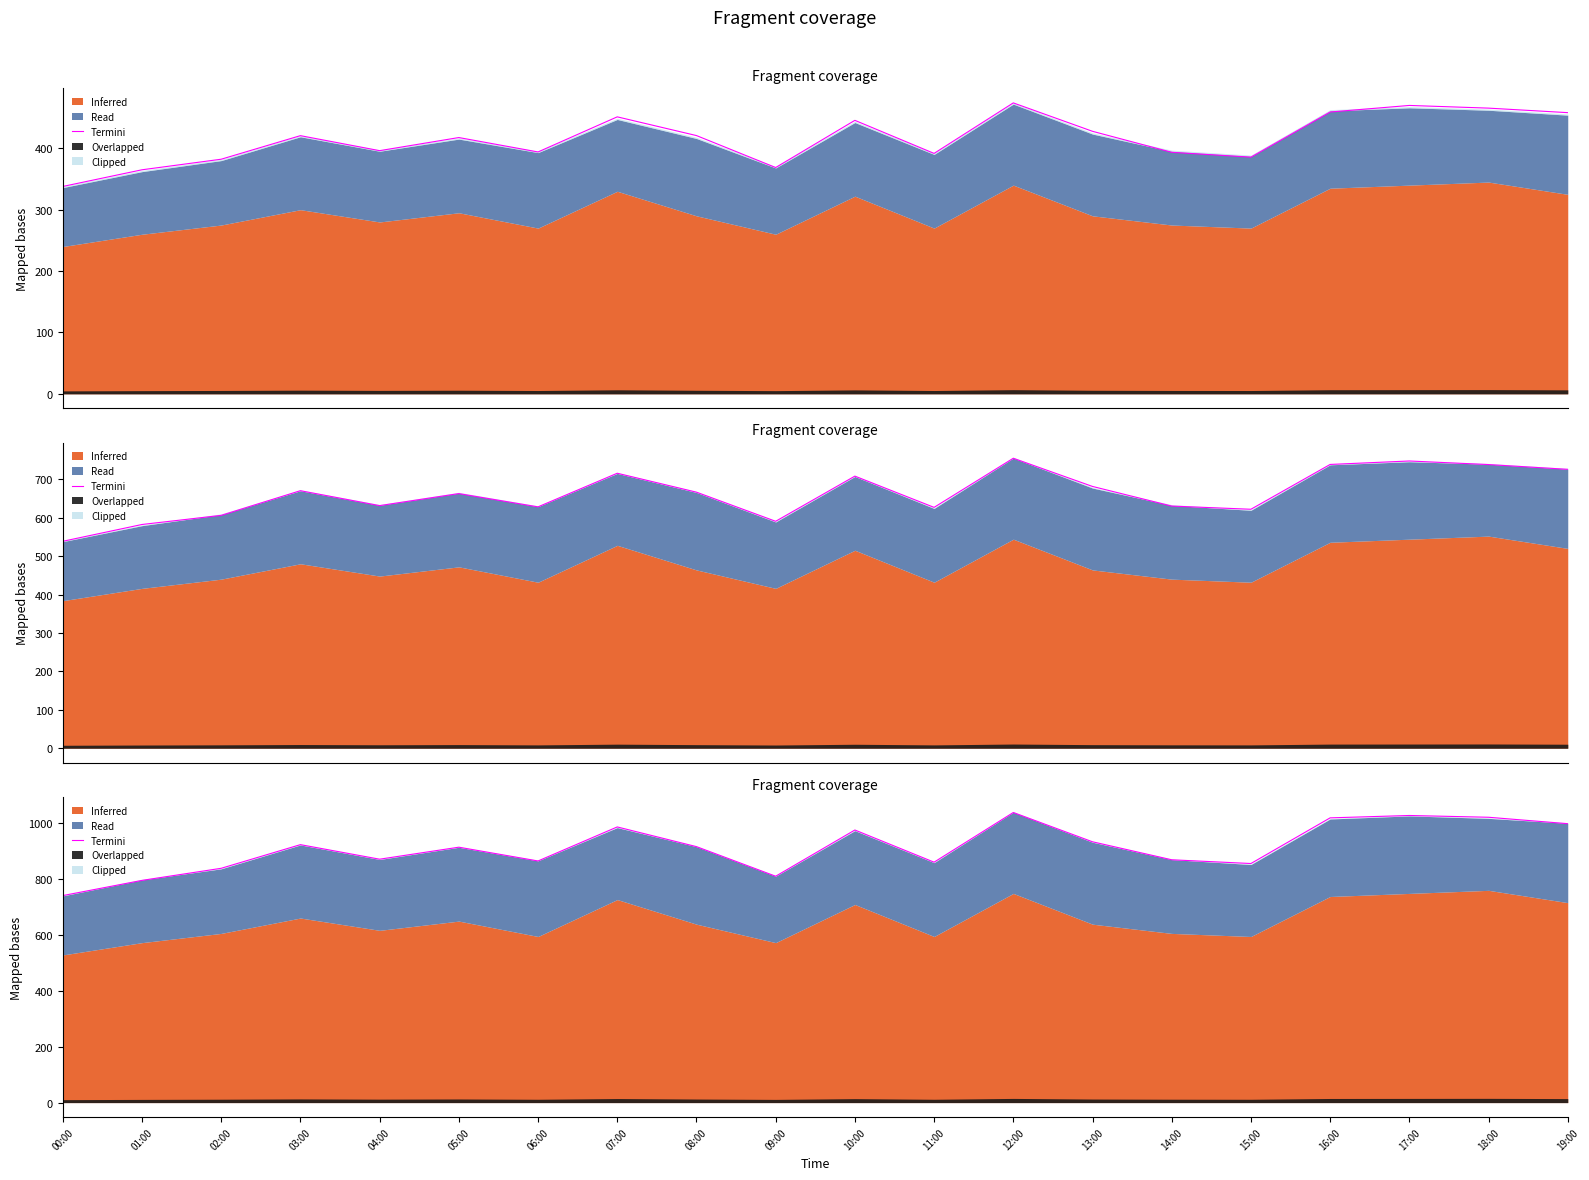

List the labels in order of value, largest first.

12:00, 17:00, 18:00, 16:00, 19:00, 07:00, 10:00, 13:00, 03:00, 08:00, 05:00, 04:00, 14:00, 06:00, 11:00, 15:00, 02:00, 09:00, 01:00, 00:00